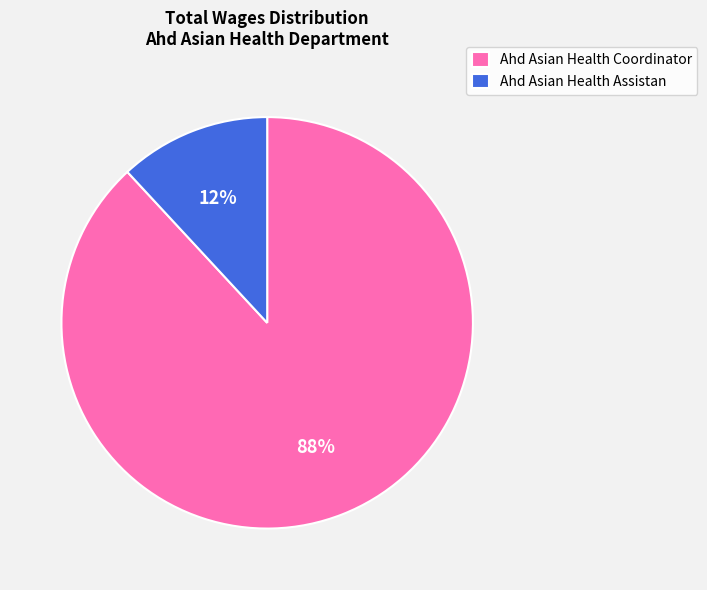

True or false: Ahd Asian Health Coordinator accounts for 82% of the total.

False